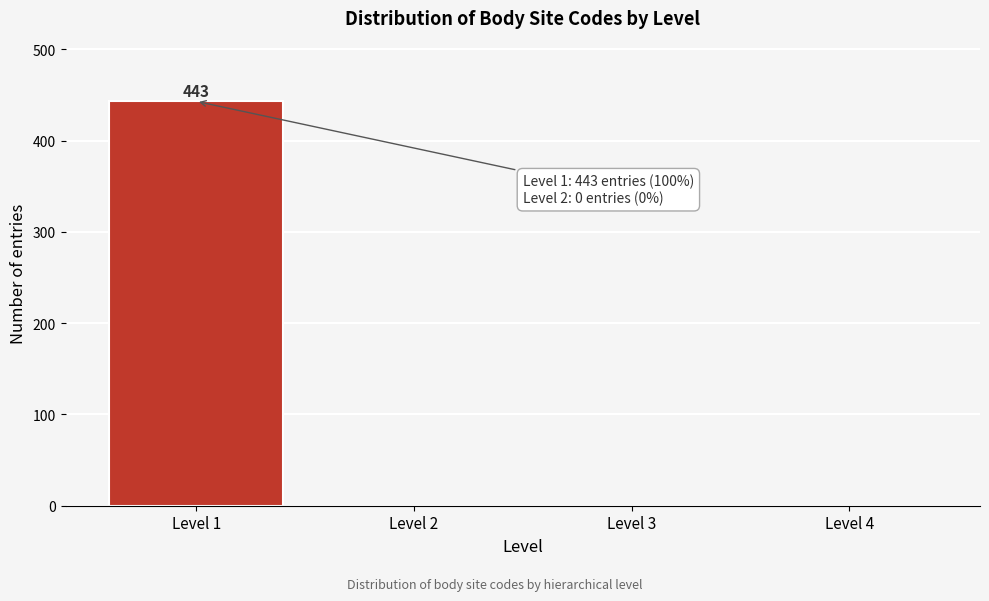

Reading left to right, extract all data points from this chart.

Level 1=443	Level 2=0	Level 3=0	Level 4=0